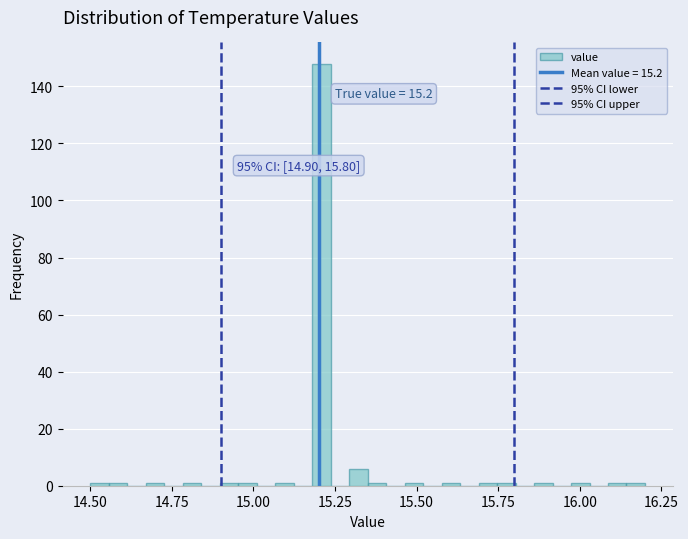

Around what value on the x-axis is the tallest bar? Give the approximate position of its centre, as read against the axis.

15.20